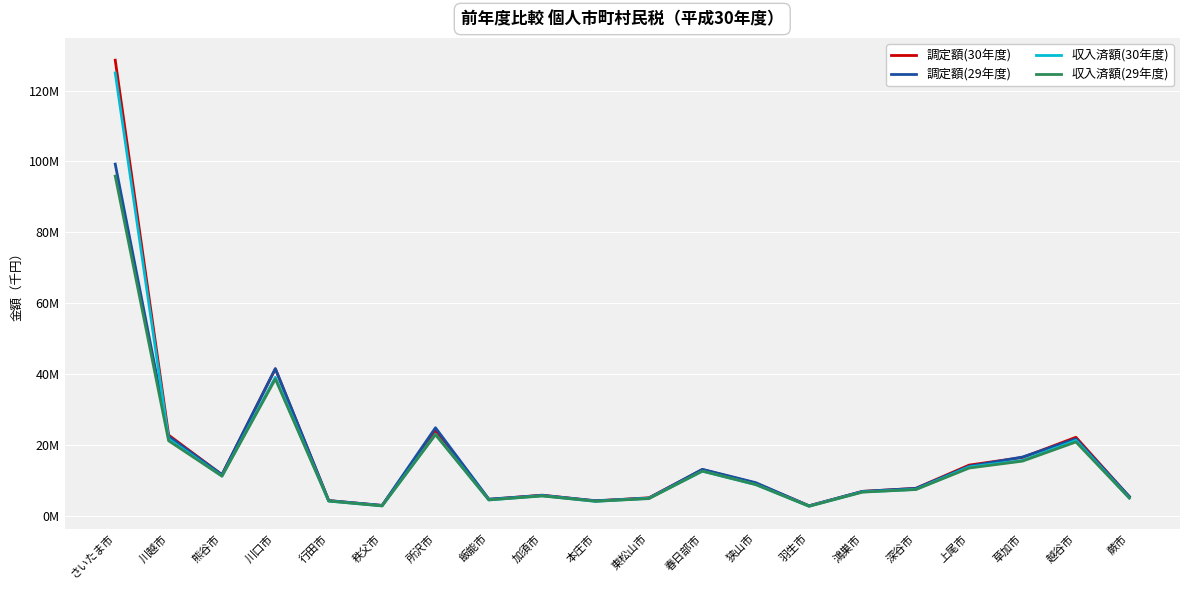

Where is 調定額(29年度) nearest to the value 51004259?

川口市